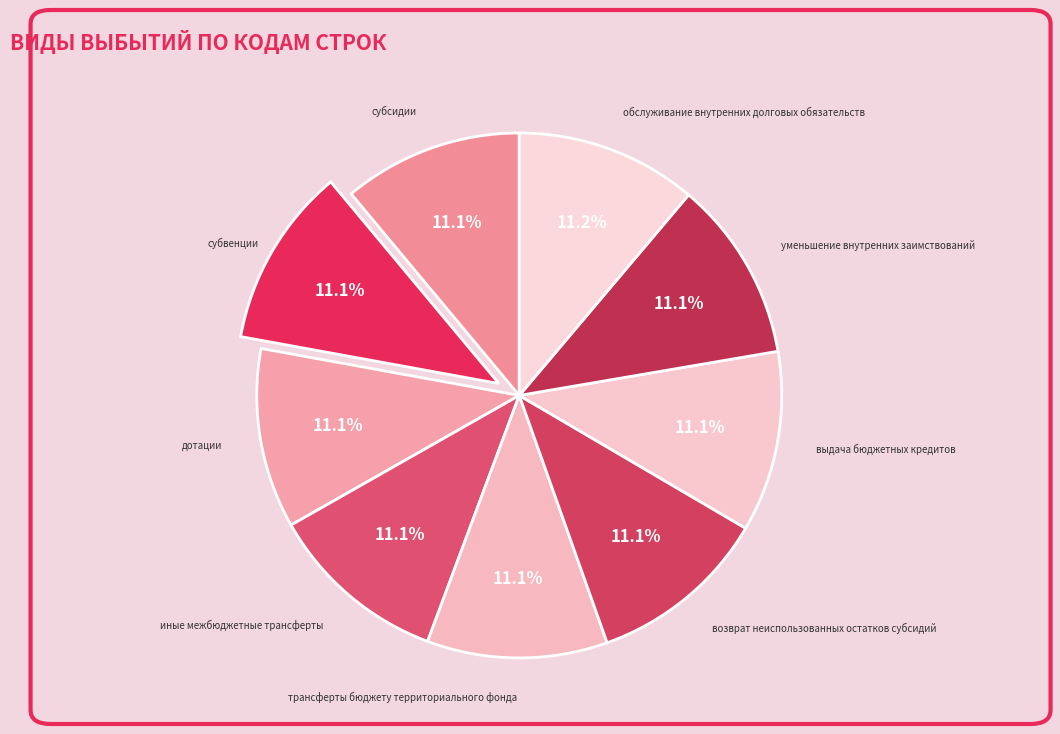

What is the ratio of the value at субвенции to the value at возврат неиспользованных остатков субсидий?

1.0